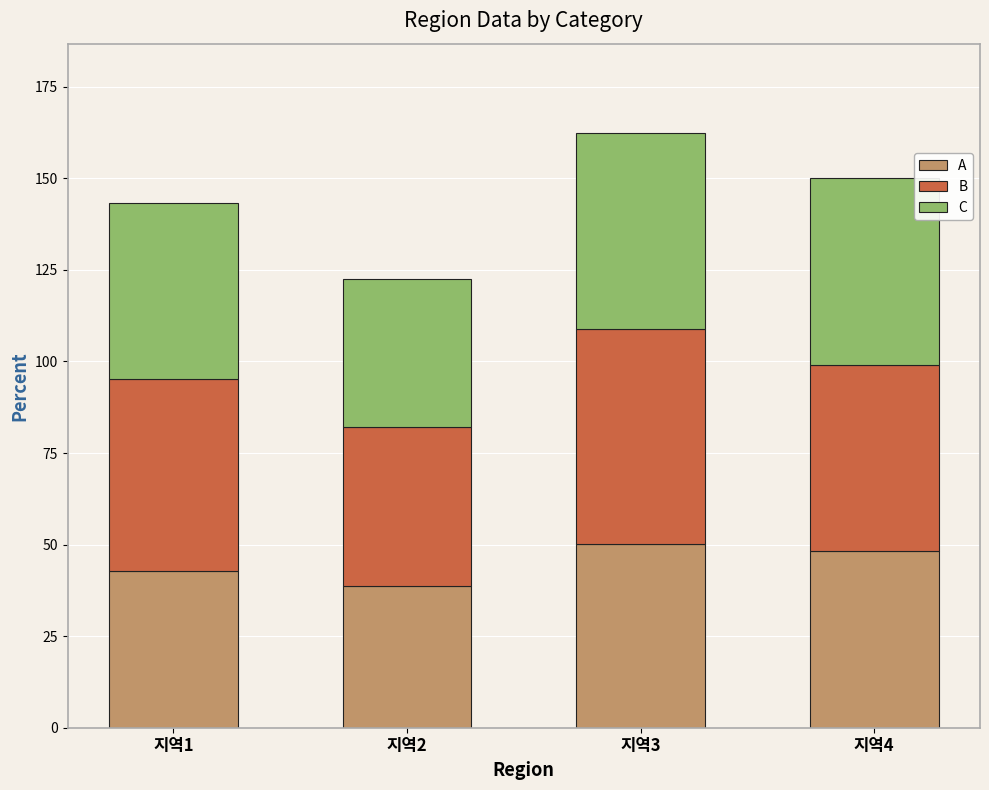

At which label does A first exceed 48?

지역3